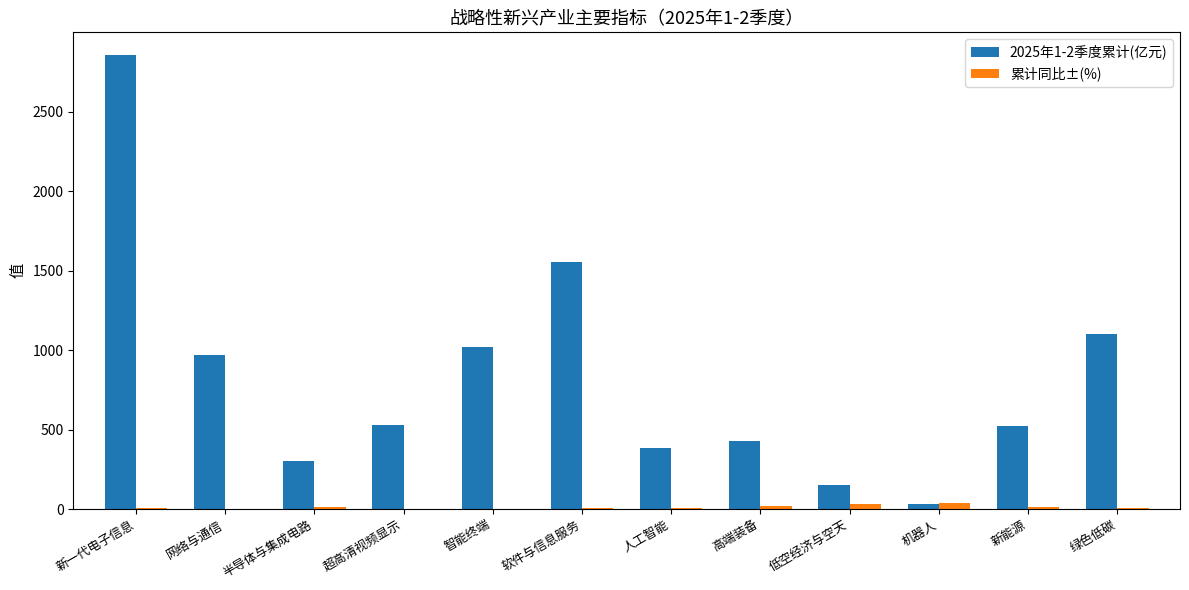

At which category does the chart reach its peak across all series?

新一代电子信息